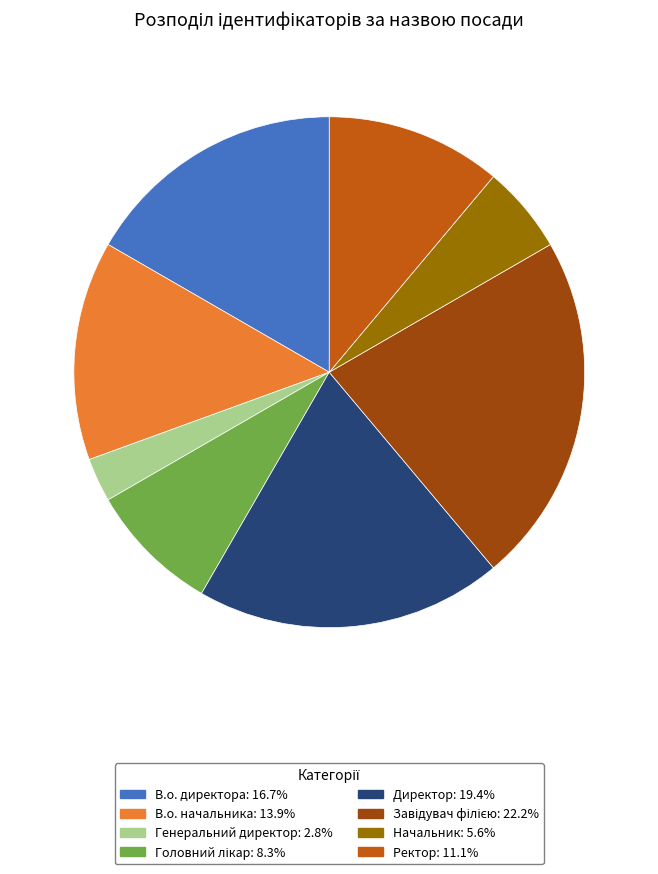

Approximately how many times larger is the value at В.о. директора compared to В.о. начальника?

1.2